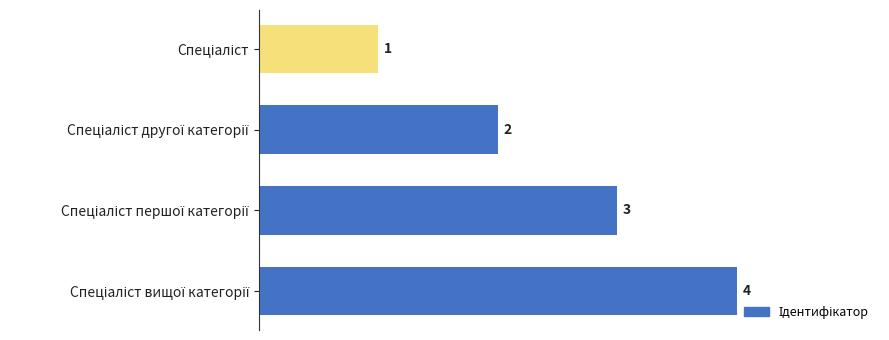

How many bars are there in total?

4